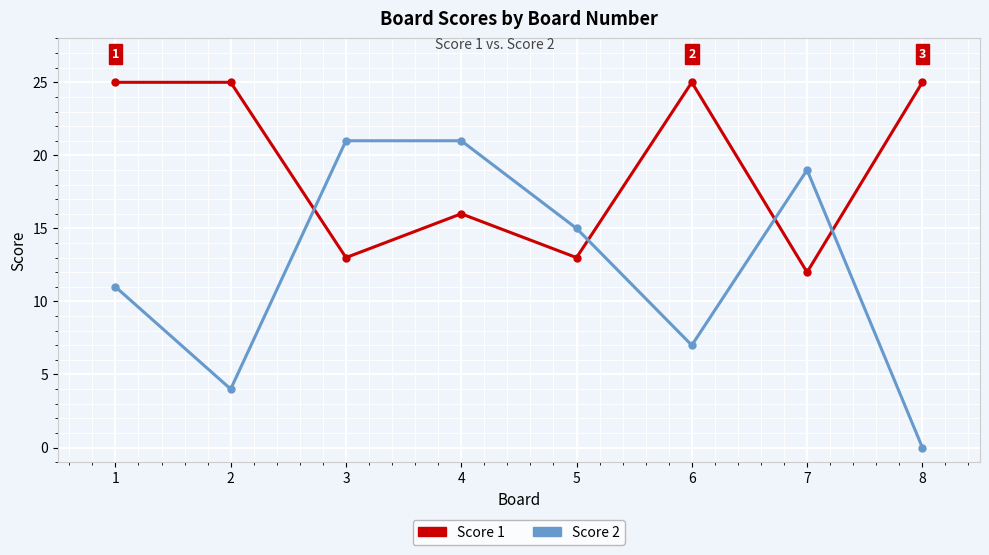

Reading left to right, what are all the values shown in this chart?

Score 1: 25	25	13	16	13	25	12	25
Score 2: 11	4	21	21	15	7	19	0